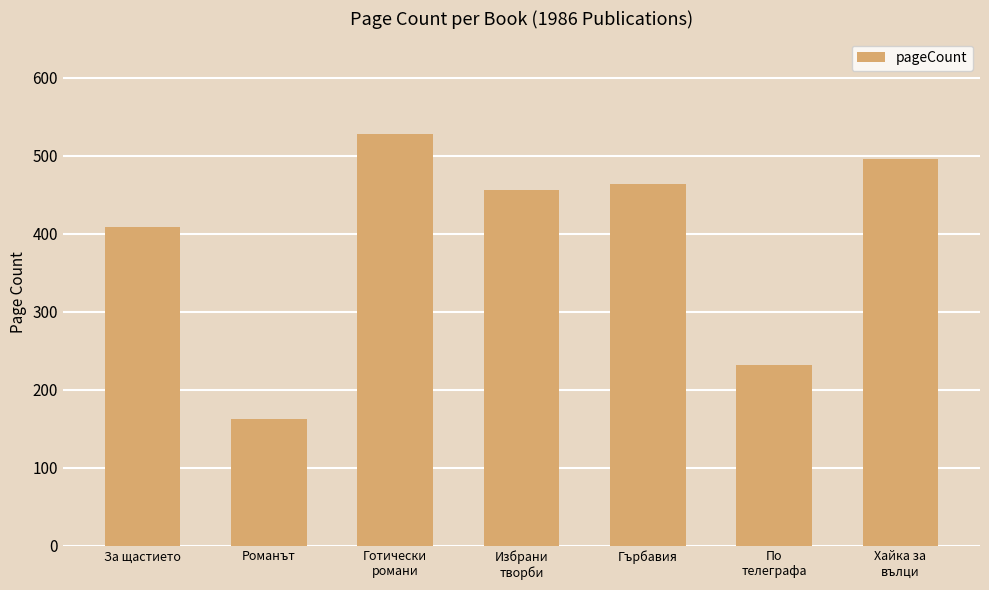

How many values are below 456?

3